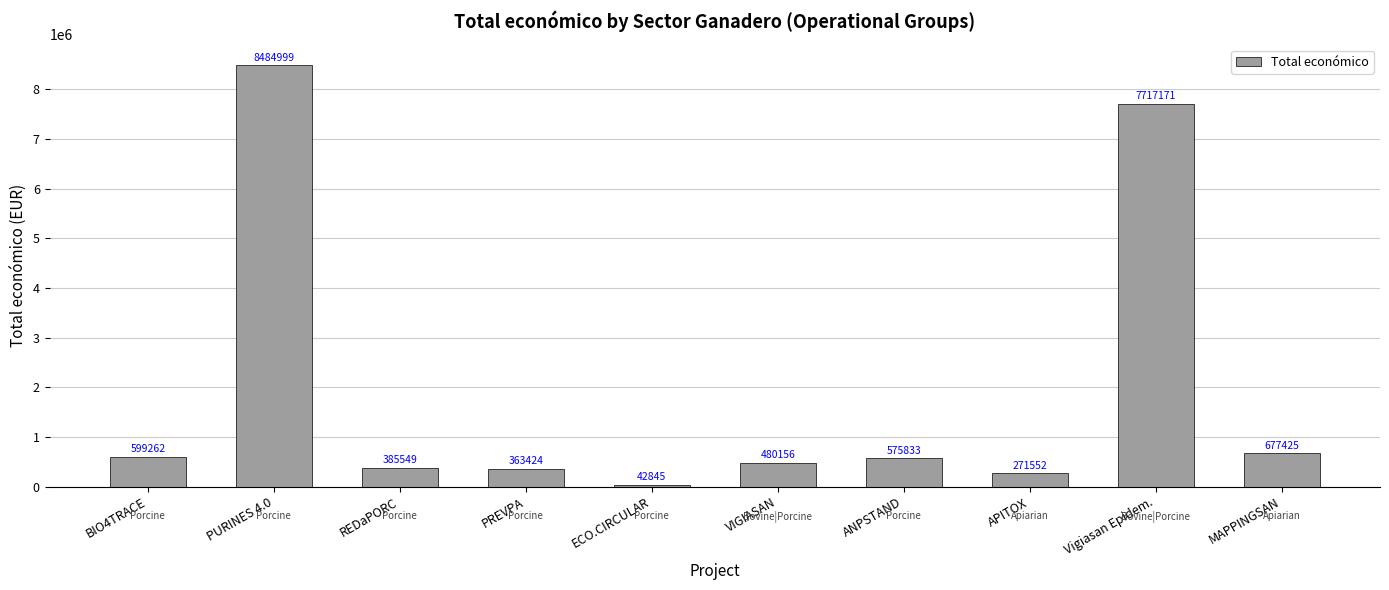

Rank the categories by value from highest to lowest.

PURINES 4.0, Vigiasan Epidem., MAPPINGSAN, BIO4TRACE, ANPSTAND, VIGIASAN, REDaPORC, PREVPA, APITOX, ECO.CIRCULAR